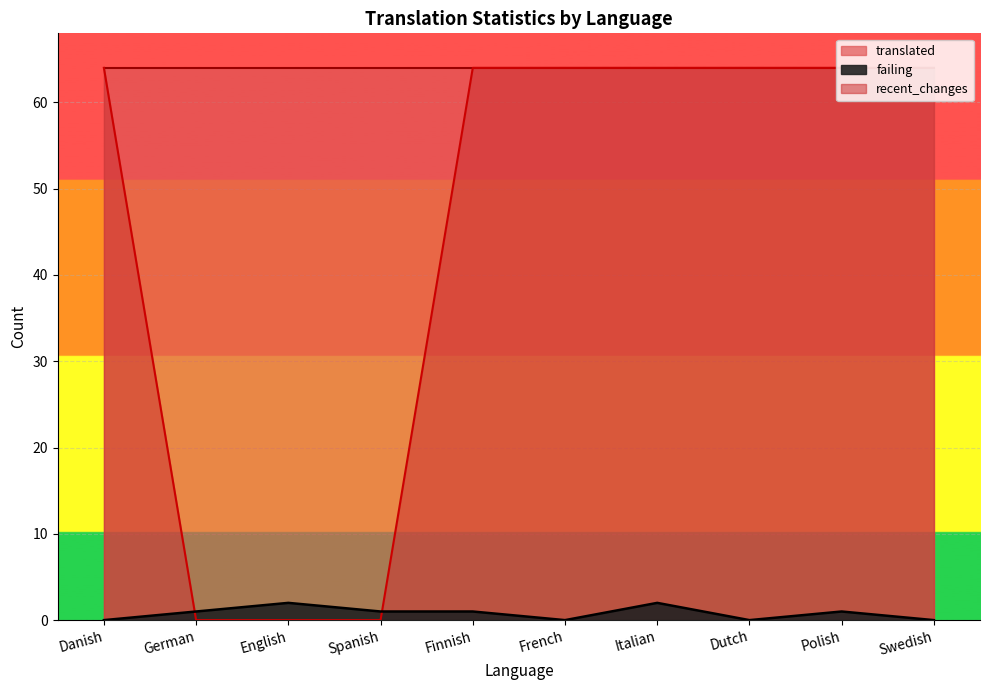

After their last crossing, which series has the higher values: recent_changes or failing?

recent_changes